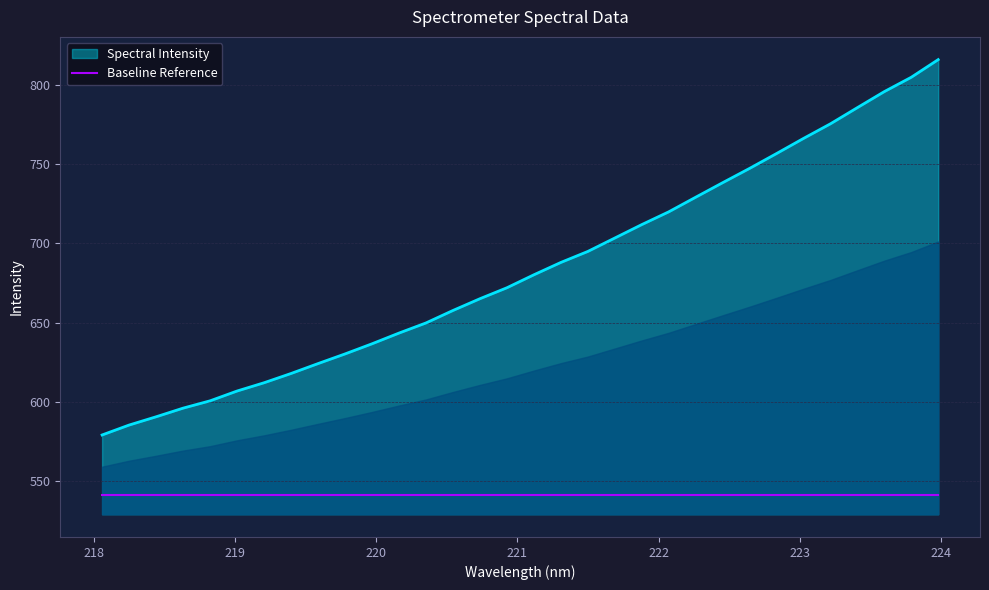

What is the average value?

683.7